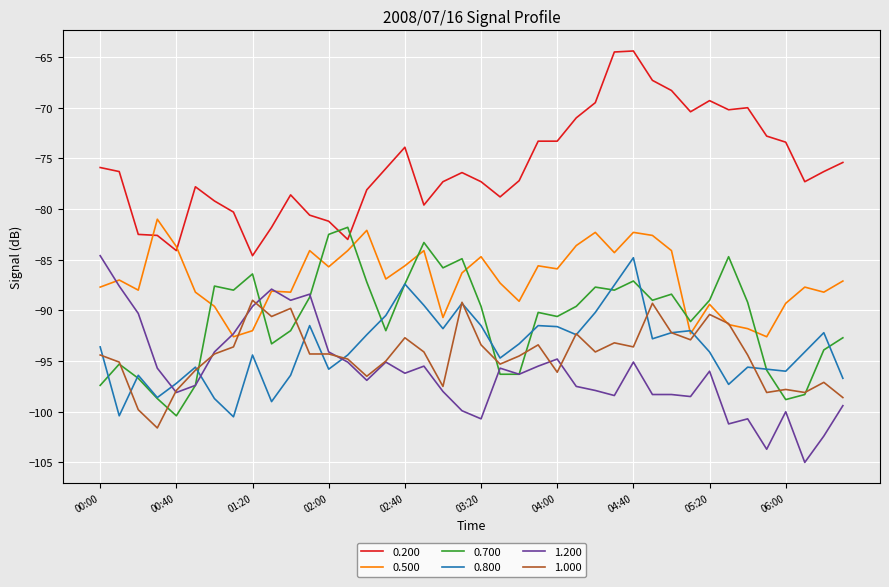

Count the number of categories in the chart.

40